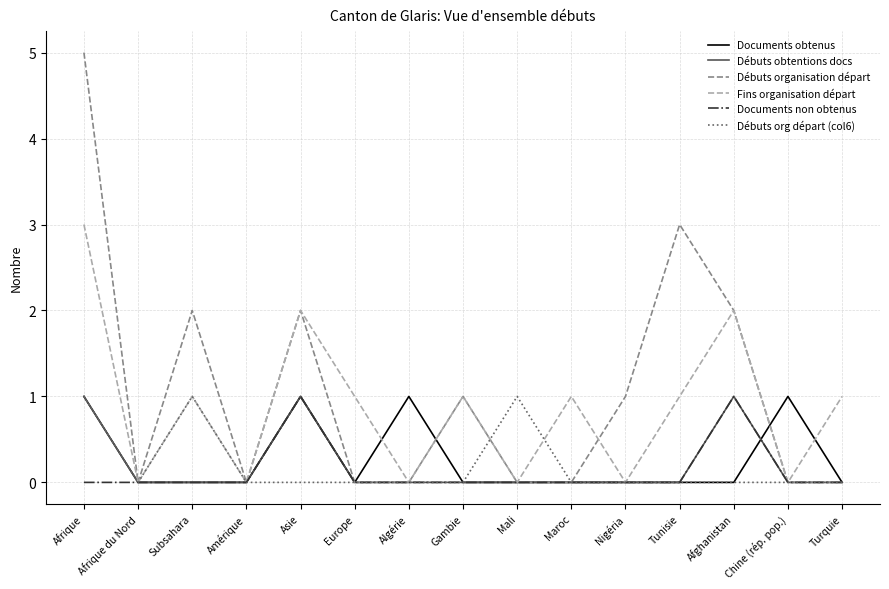

What is the total value across all series at Algérie?

1